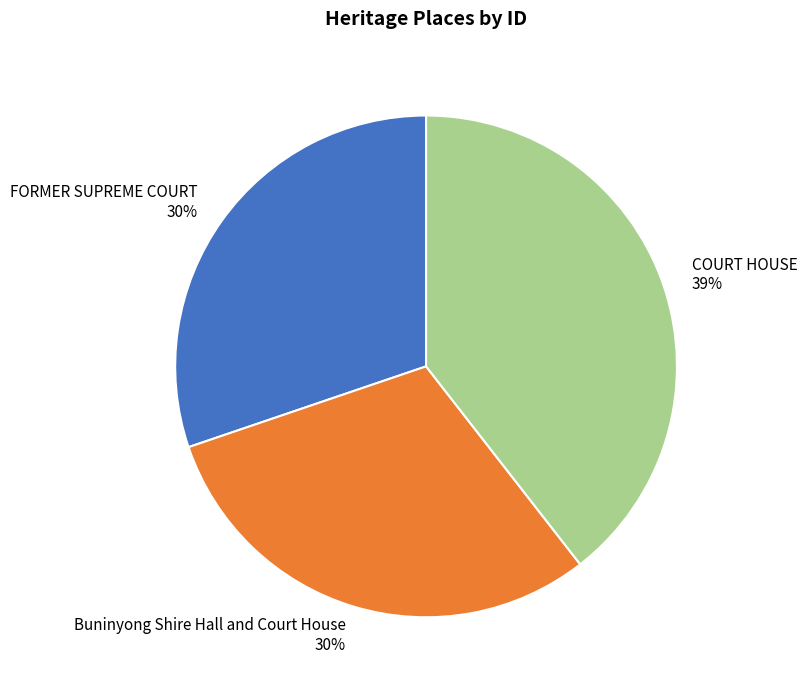

How many segments does this pie chart have?

3